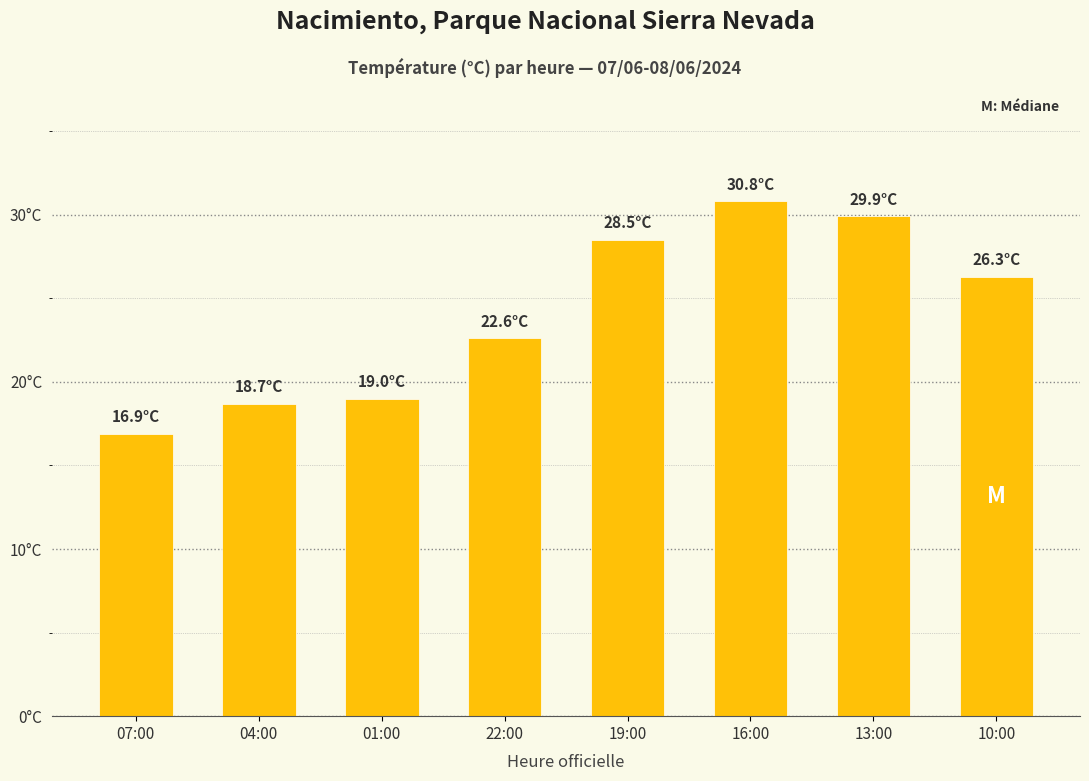

Reading left to right, what are all the values shown in this chart?

07:00=16.9	04:00=18.7	01:00=19.0	22:00=22.6	19:00=28.5	16:00=30.8	13:00=29.9	10:00=26.3